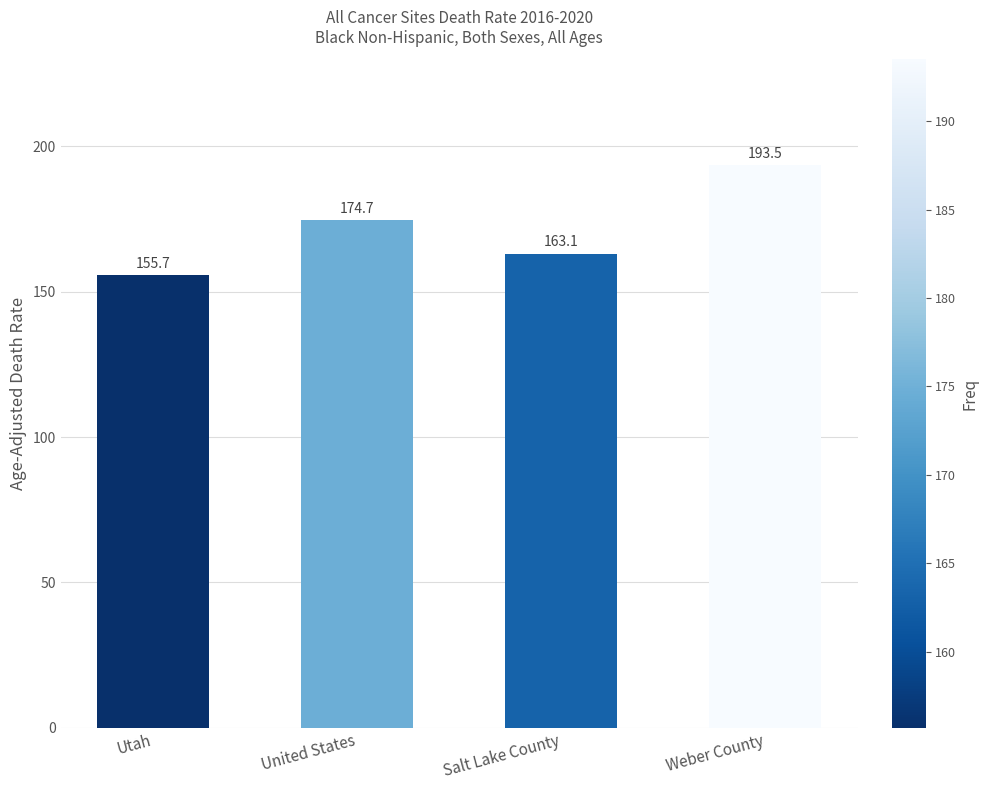

How many bars are there in total?

4